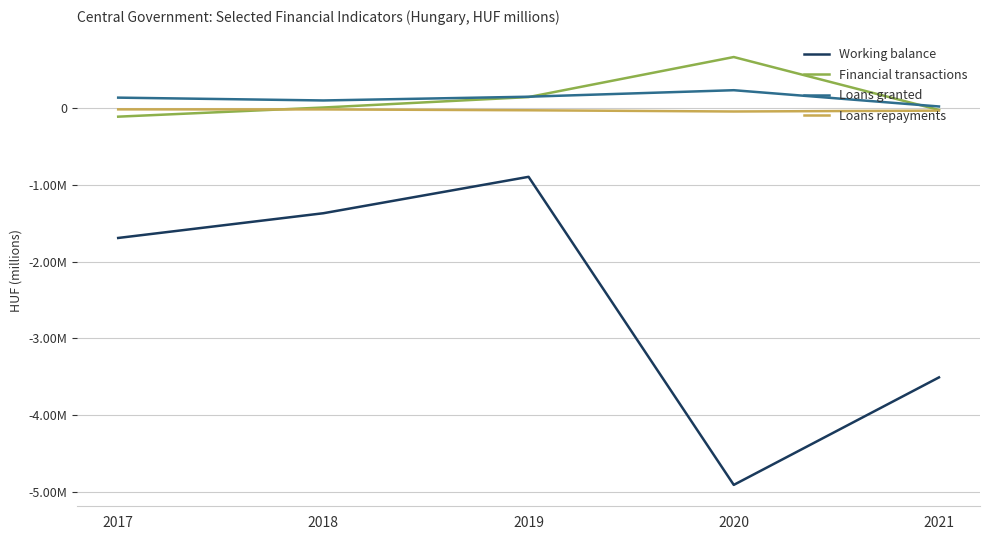

Reading left to right, transcribe all the data shown in this chart.

Working balance: 2017=-1690325.0	2018=-1367743.0	2019=-893004.0	2020=-4910352.7	2021=-3508658.1
Financial transactions: 2017=-108500.7	2018=10869.0	2019=146960.0	2020=669136.0	2021=-20937.1
Loans granted: 2017=139585.2	2018=102789.0	2019=151626.0	2020=236498.7	2021=24374.4
Loans repayments: 2017=-13248.5	2018=-13951.0	2019=-25128.0	2020=-41131.5	2021=-29899.8